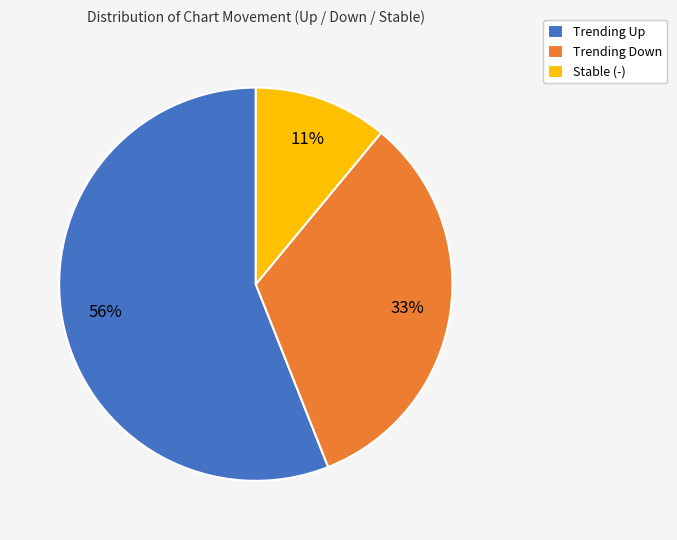

What is the ratio of the value at Trending Up to the value at Trending Down?

1.7